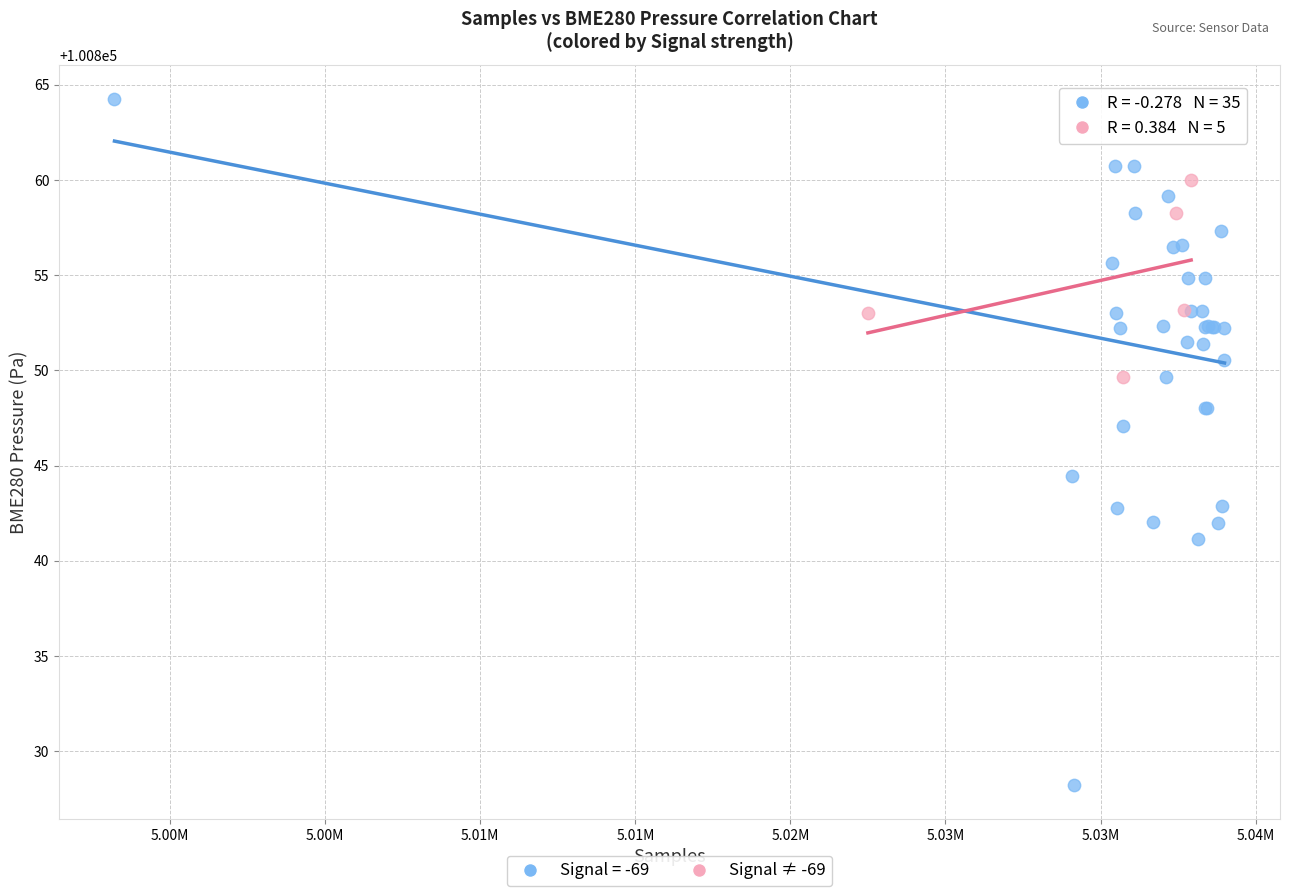

Which series has the largest Y range (max minus min)?

Signal = -69